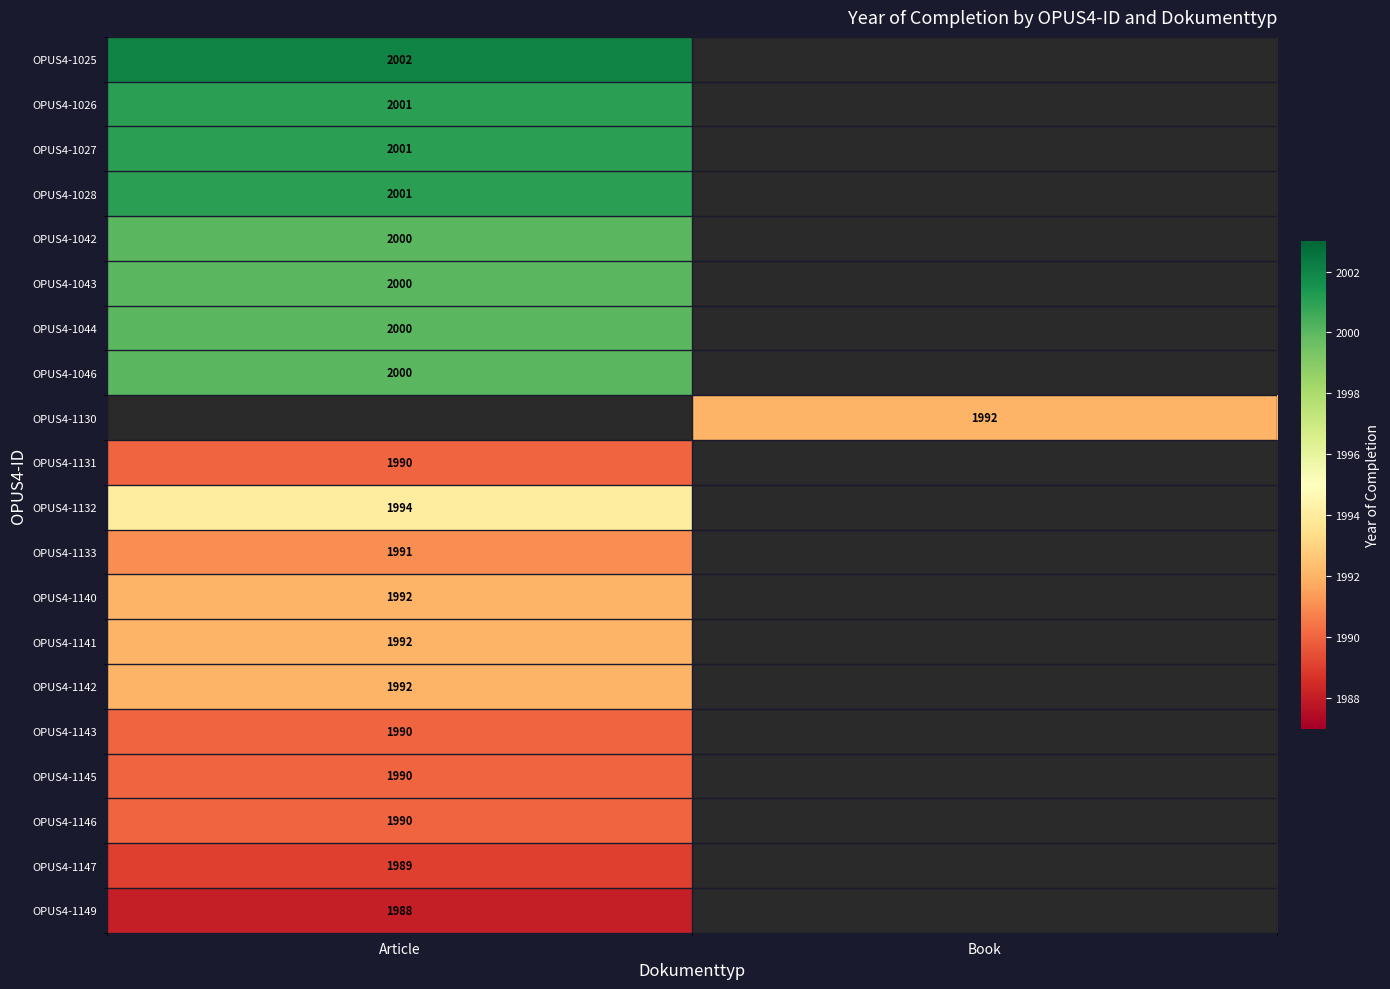

Is it true that OPUS4-1145 equals 1990 at Article?

True